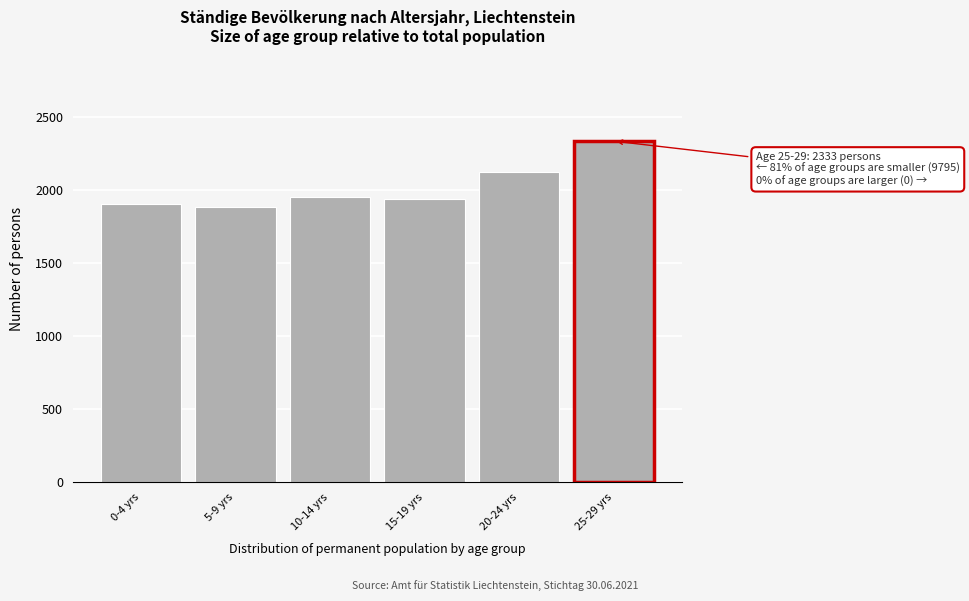

Which category has the highest value across all series?

25-29 yrs